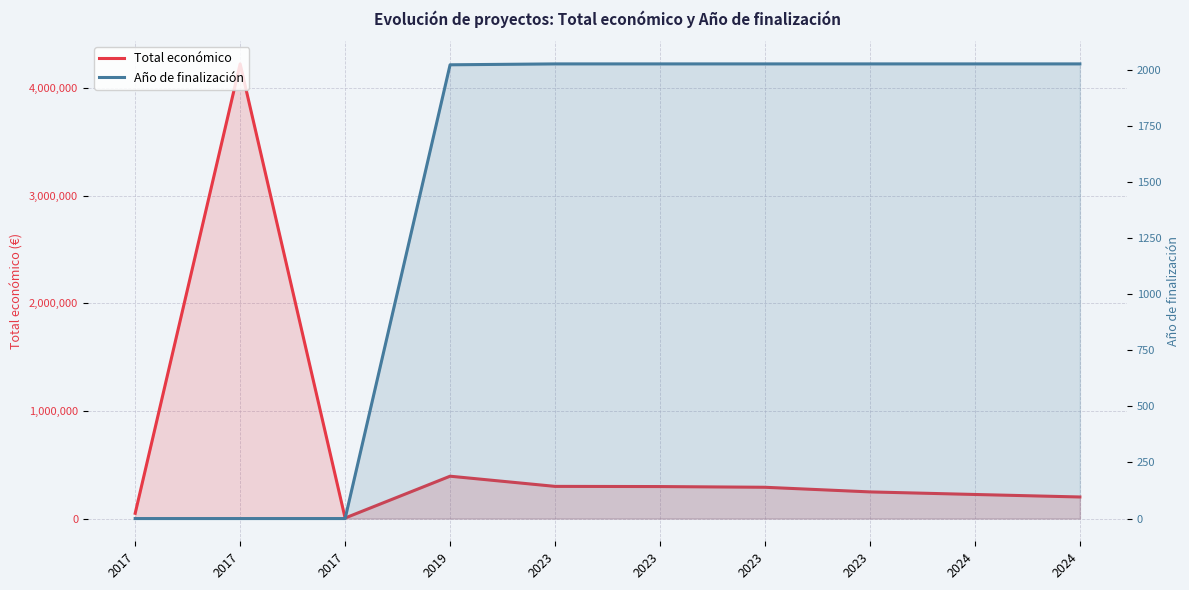

True or false: Total económico and Año de finalización intersect in this chart.

False